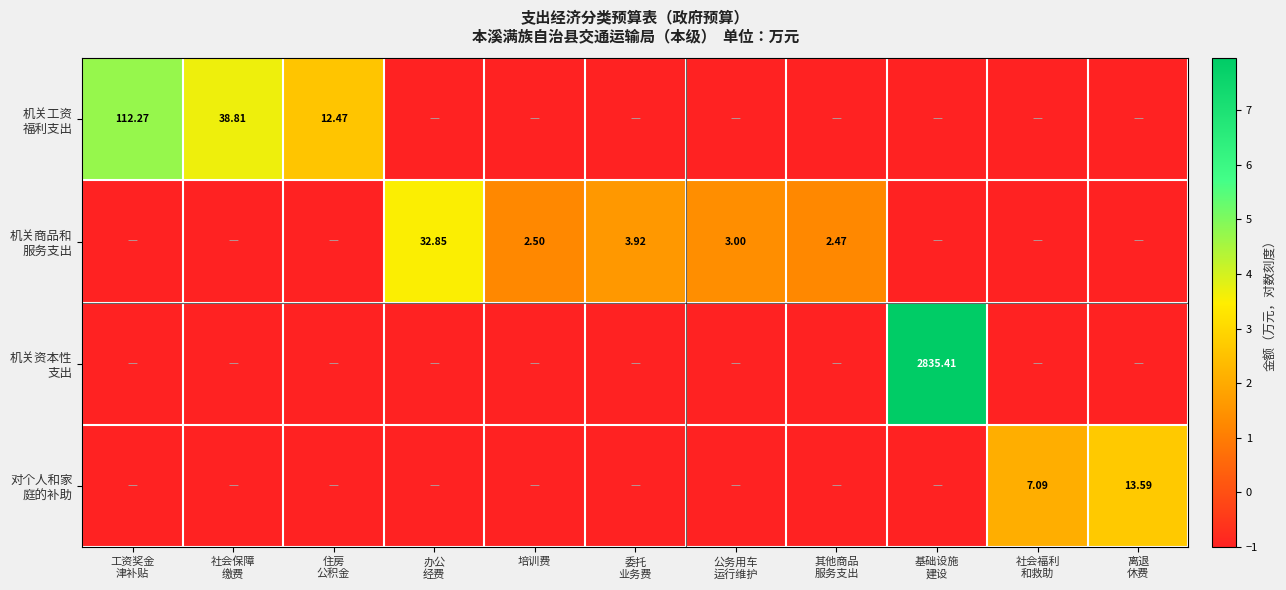

List the series in order of their peak value, highest first.

机关资本性 支出, 机关工资 福利支出, 机关商品和 服务支出, 对个人和家 庭的补助